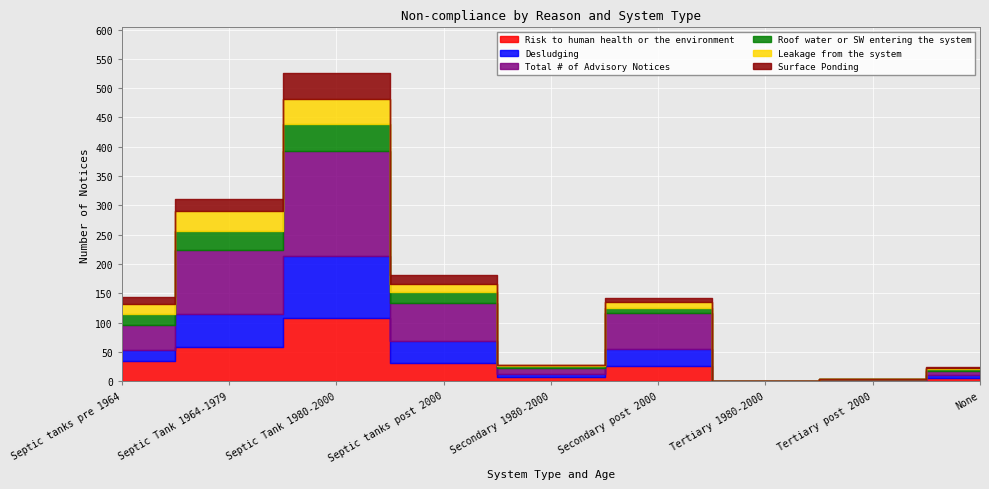

What position from the left is Secondary post 2000?

6